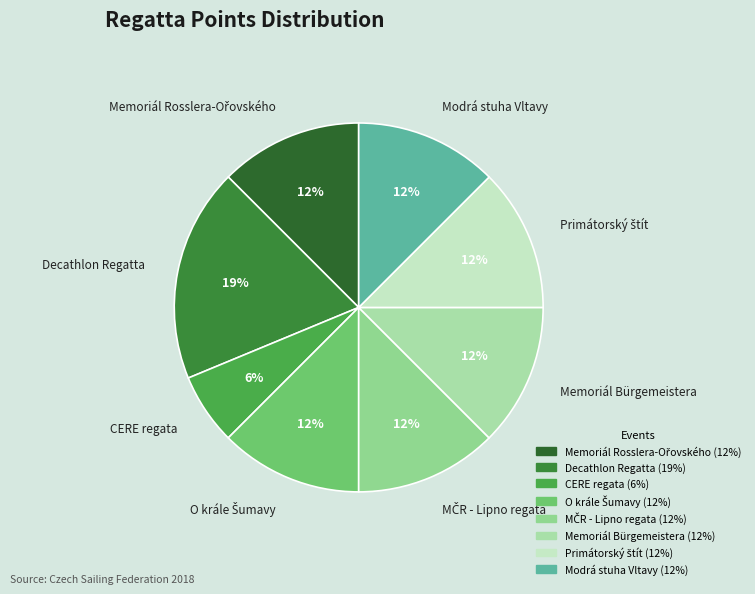

Which slice is the smallest?

CERE regata